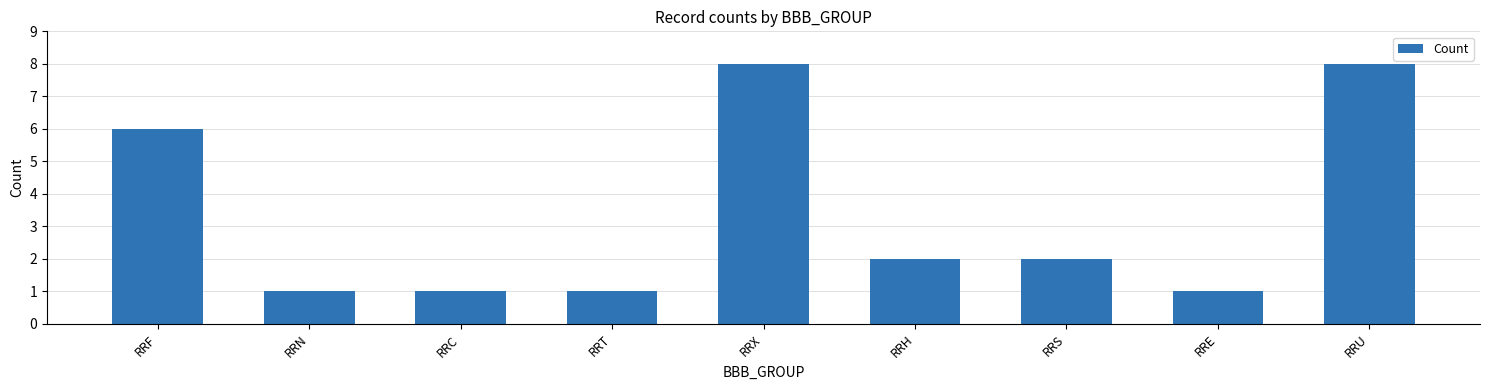

Are the bars grouped side by side (vs. stacked)?

No